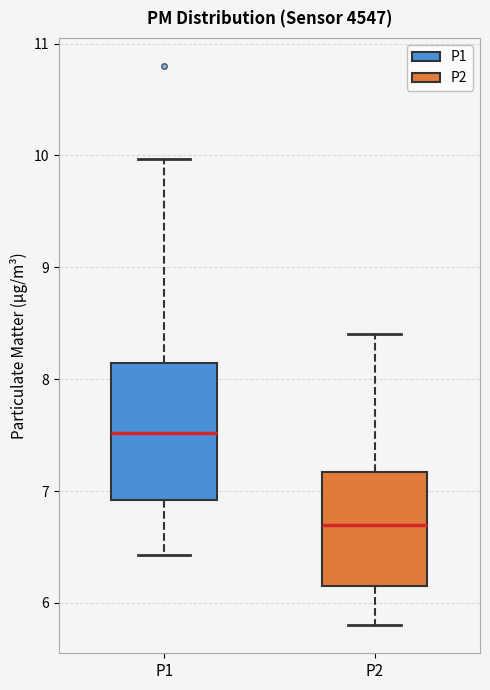

Reading left to right, read every box against the y-axis: the position of its median line, the range the box covers, and the ends of its whiskers. The values are not printed on the chart, so give them approximately, as read against the axis.

P1: median 7.5, box 6.9 to 8.1, whiskers 6.4 to 10.0
P2: median 6.7, box 6.2 to 7.2, whiskers 5.8 to 8.4